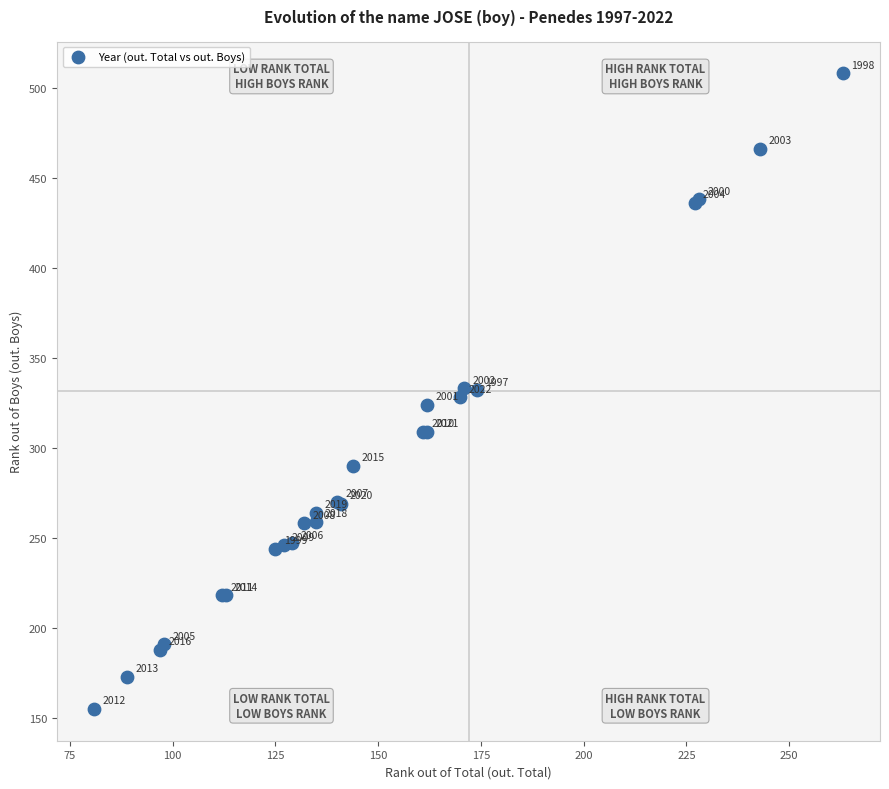

What Y value in the scatter plot is closest to 331?

332